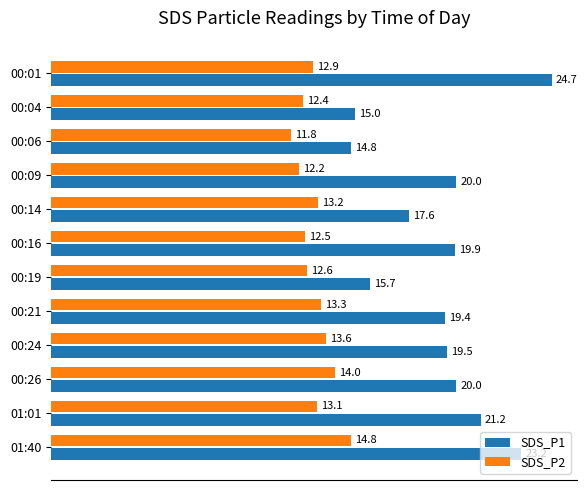

How many data points in SDS_P2 are less than 13?

6